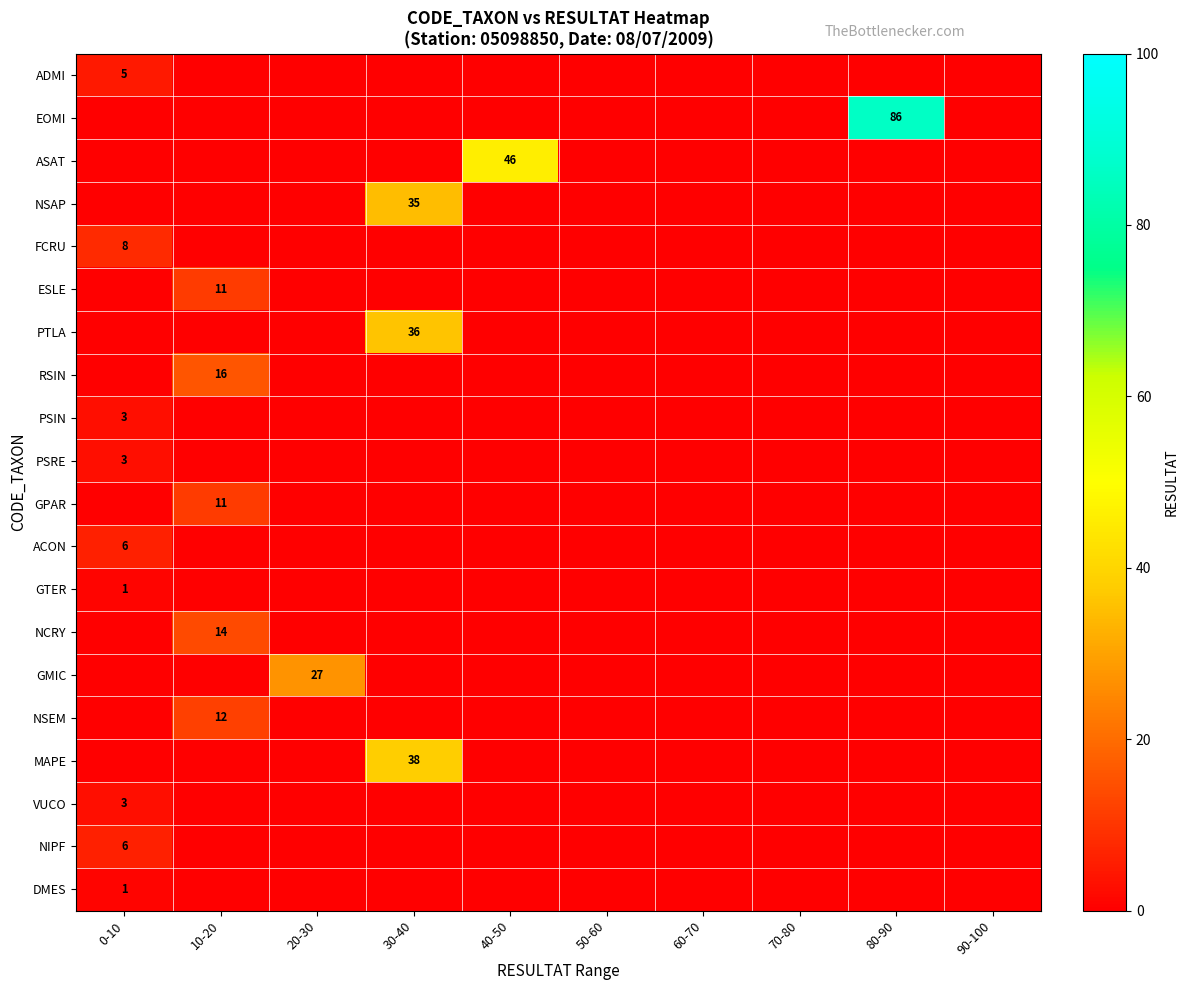

List the series in order of their peak value, highest first.

EOMI, ASAT, MAPE, PTLA, NSAP, GMIC, RSIN, NCRY, NSEM, ESLE, GPAR, FCRU, ACON, NIPF, ADMI, PSIN, PSRE, VUCO, GTER, DMES